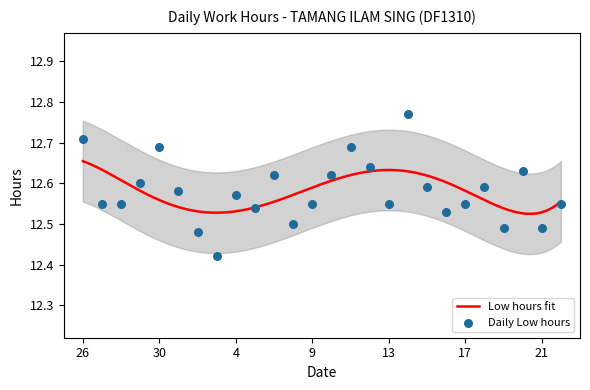

Between 11 and 6, which is larger?

11